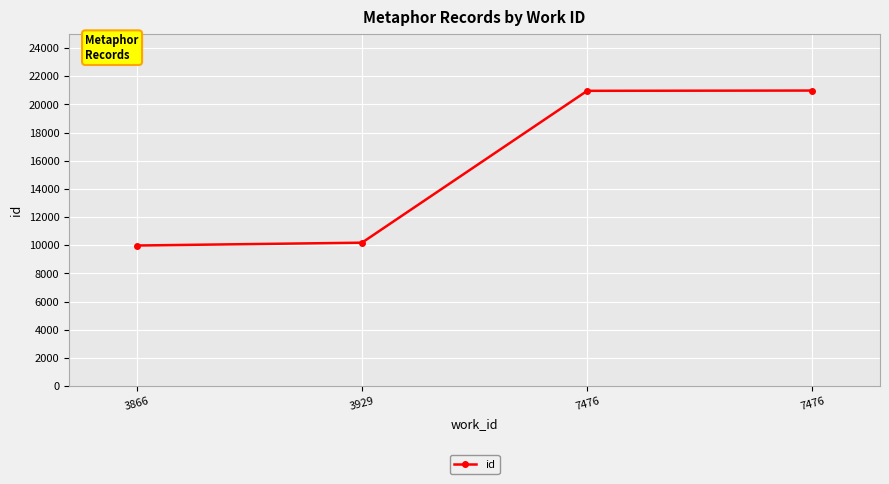

What is the change in value from 7476 to 7476?

+19